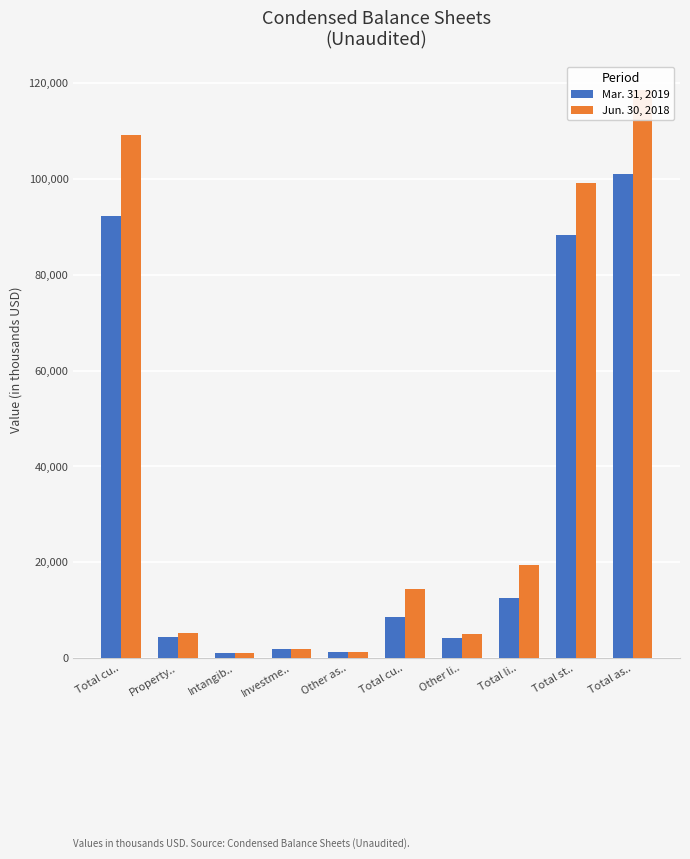

Is the value of Jun. 30, 2018 at Total li.. greater than the value of Mar. 31, 2019 at Total as..?

No